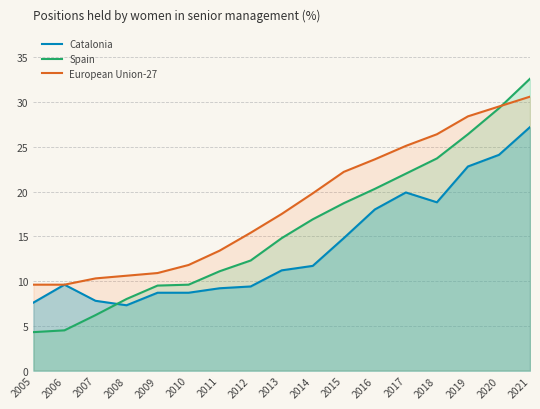

Read the Catalonia value at 2014.

11.7